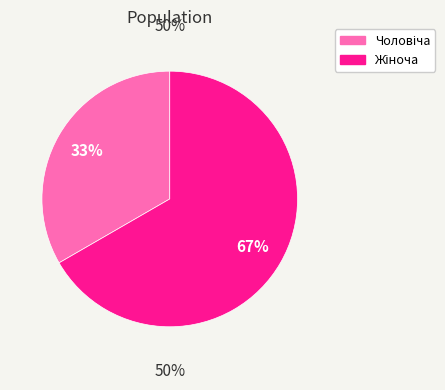

Count the number of slices in the pie.

2